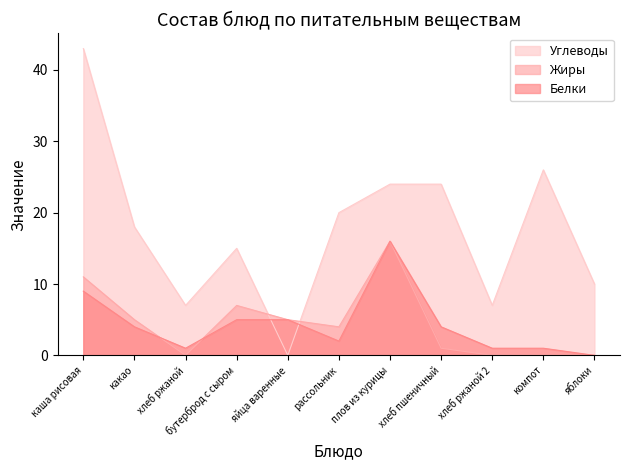

List the labels in order of Жиры value, largest first.

плов из курицы, каша рисовая, бутерброд с сыром, какао, яйца варенные, рассольник, хлеб пшеничный, хлеб ржаной, хлеб ржаной 2, компот, яблоки